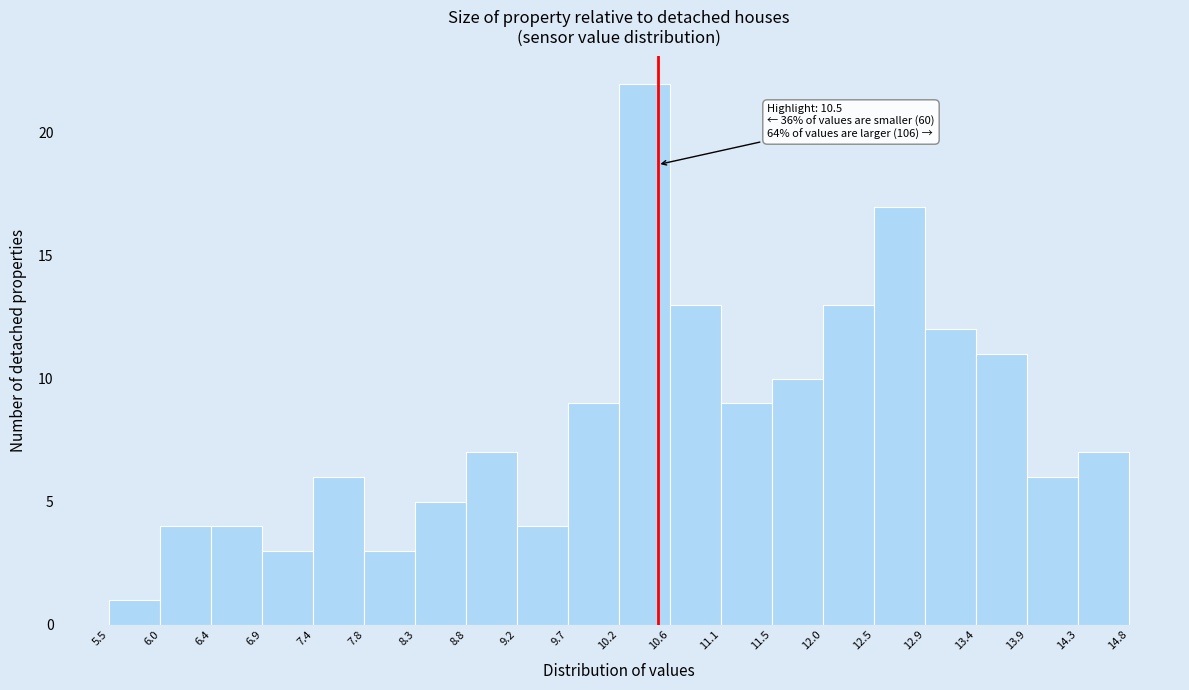

Which range on the x-axis has the tallest bar?

10.2 to 10.6